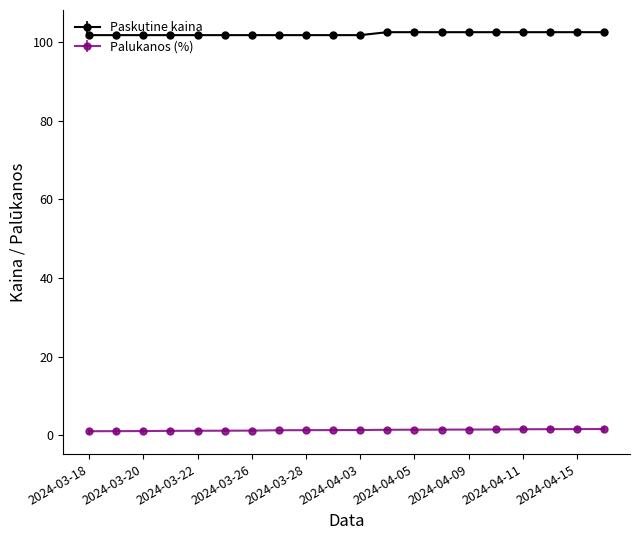

What is the value of the Paskutine kaina point at the 10th from the left?

101.7